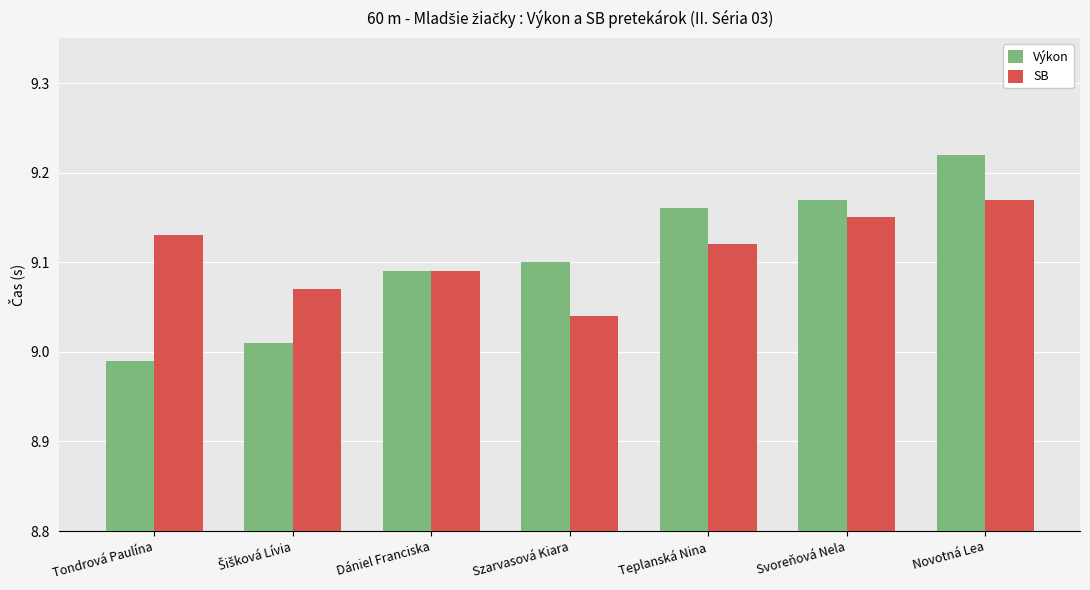

What position from the left is Svoreňová Nela?

6